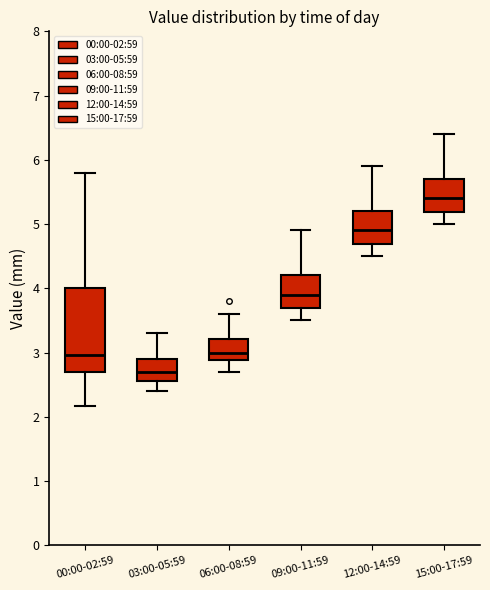

Which box is the tallest, from its lower edge to its upper edge?

00:00-02:59